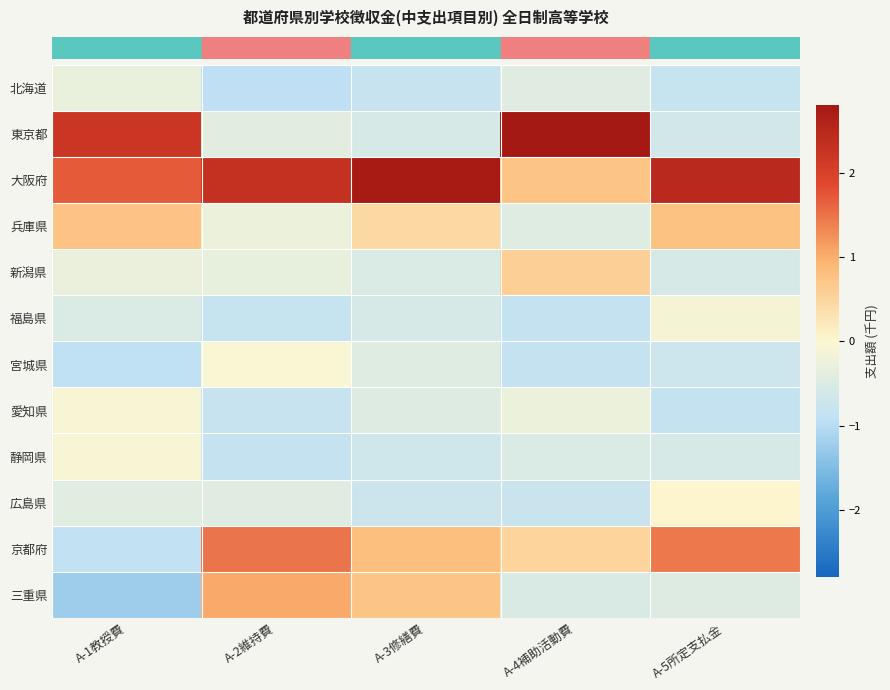

What is the greatest value displayed?

2.8